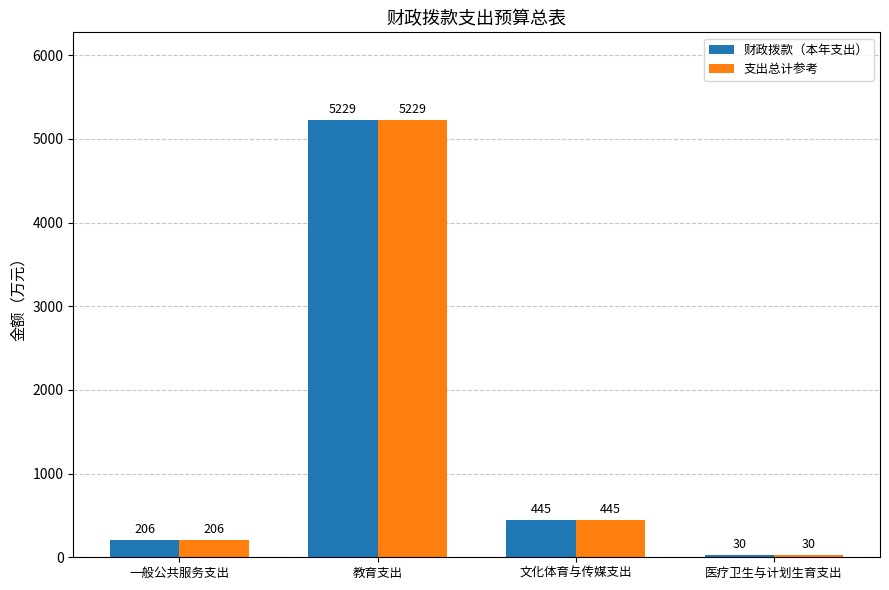

At which label does 财政拨款（本年支出） reach its minimum?

医疗卫生与计划生育支出